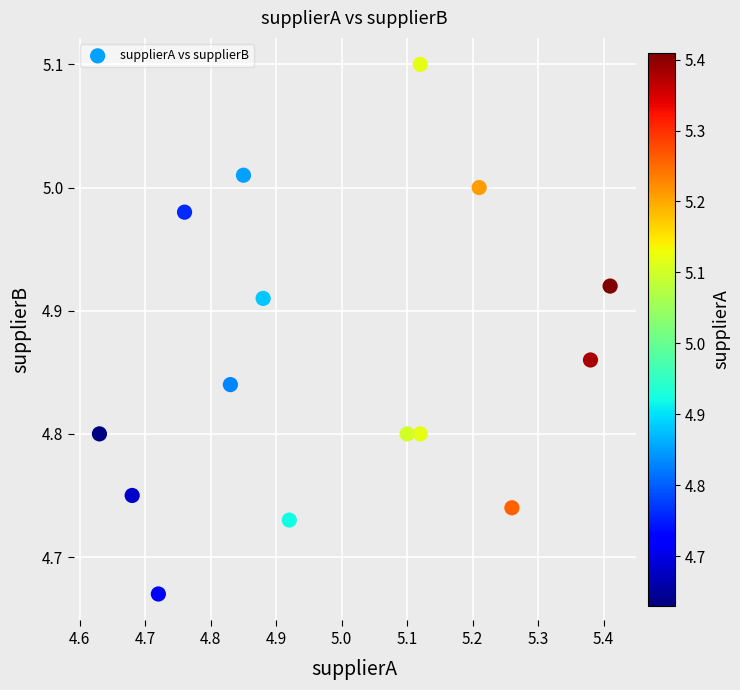

What is the range of Y values (max minus min)?

0.4